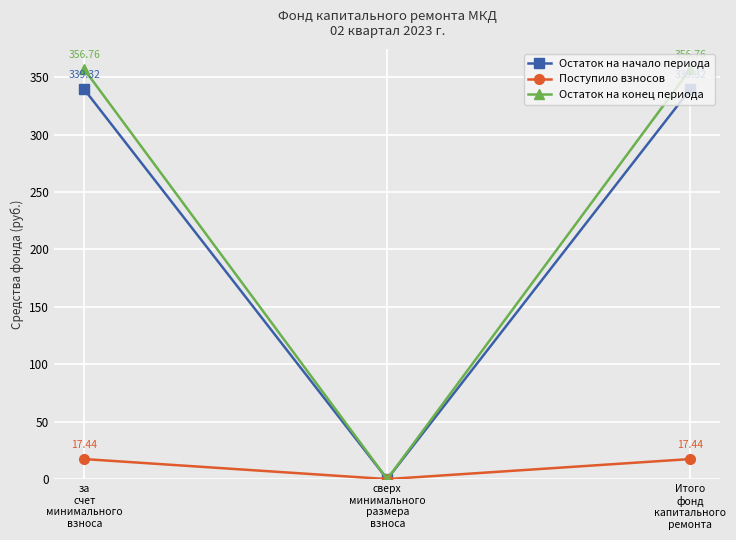

What is the total value across all series at Итого
фонд
капитального
ремонта?

713.5